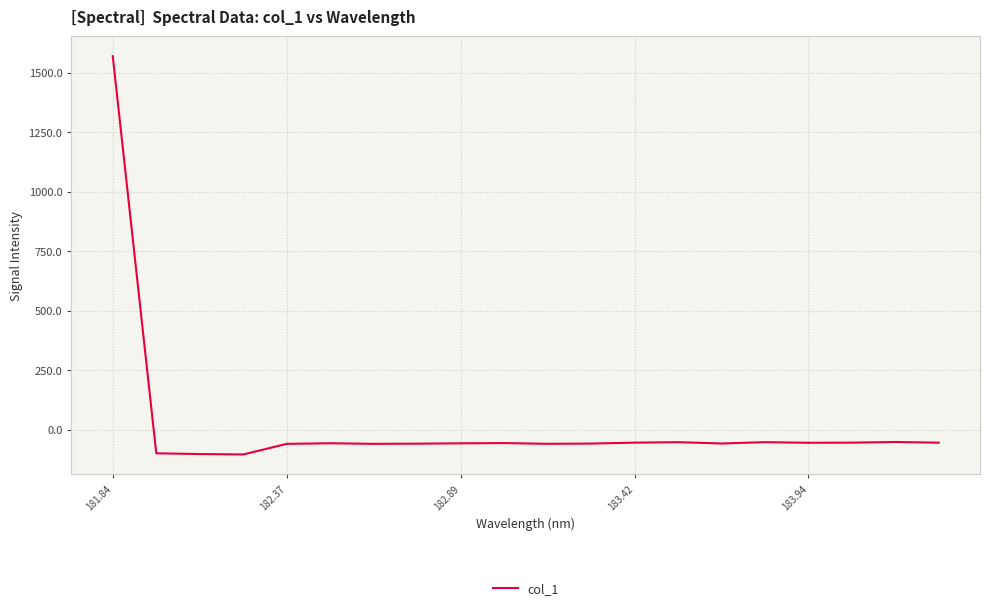

Is this an area chart (filled region under the line)?

No